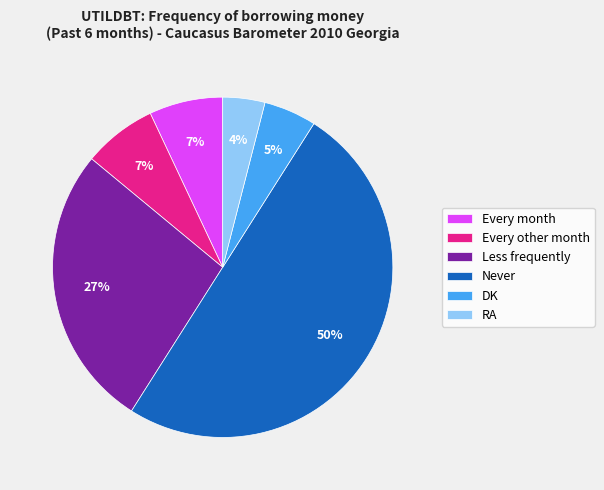

What percentage is the DK slice, to the nearest percent?

5%